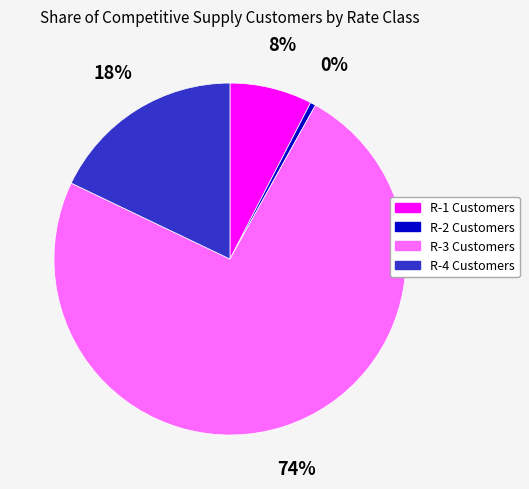

Which slice is the smallest?

R-2 Customers